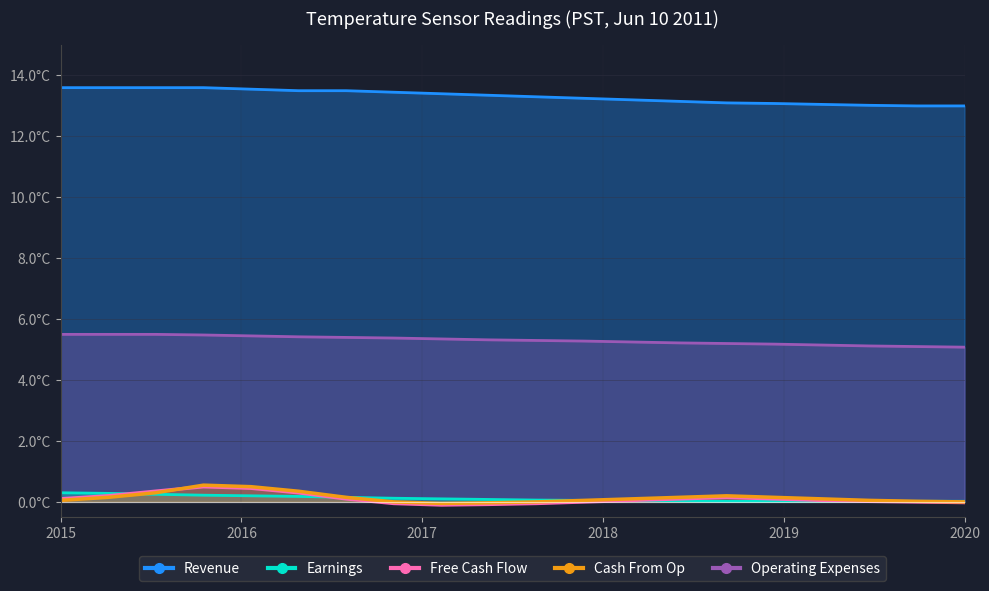

What are all the series names shown in the legend?

Revenue, Earnings, Free Cash Flow, Cash From Op, Operating Expenses